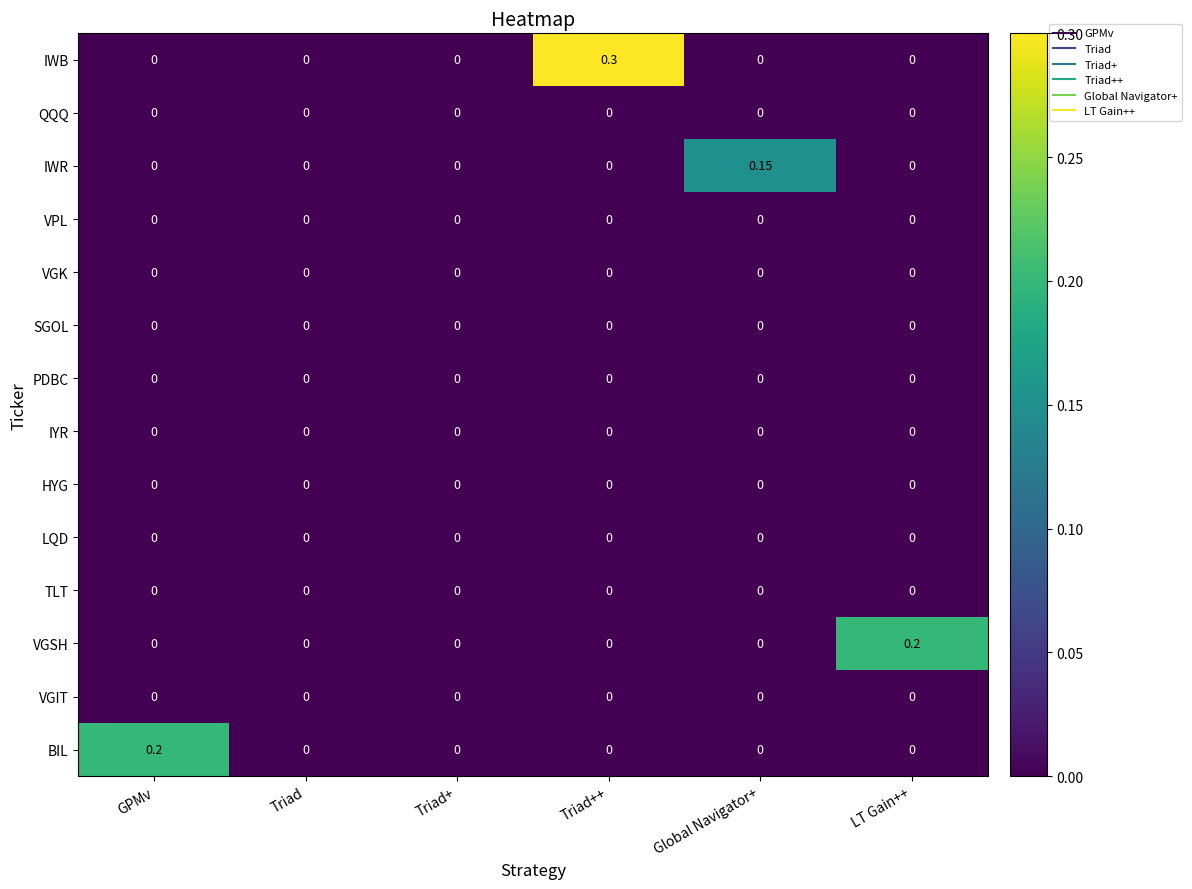

Which series has the largest total across all categories?

IWB